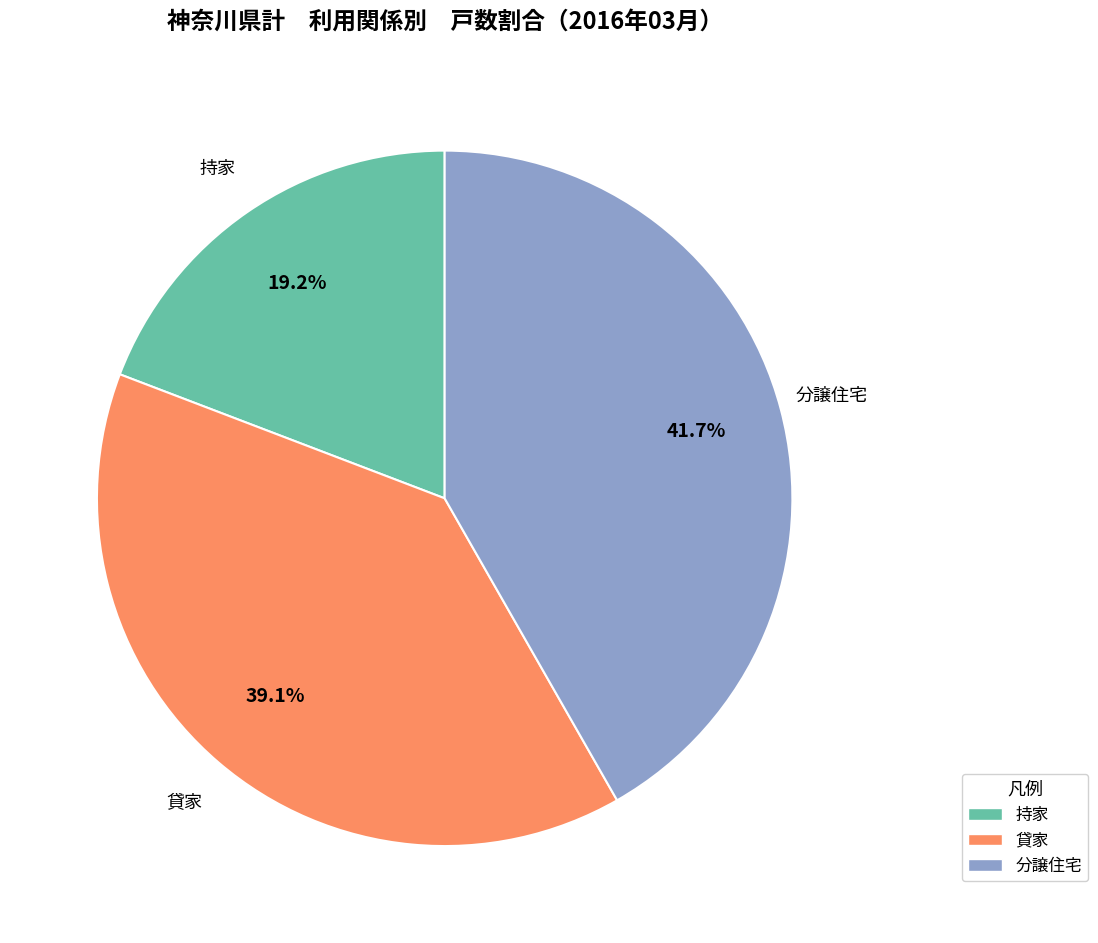

Is there a majority slice in this chart?

No